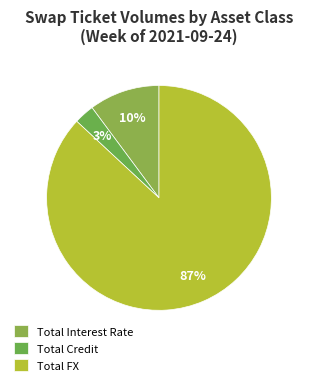

What is the largest slice in the pie chart?

Total FX